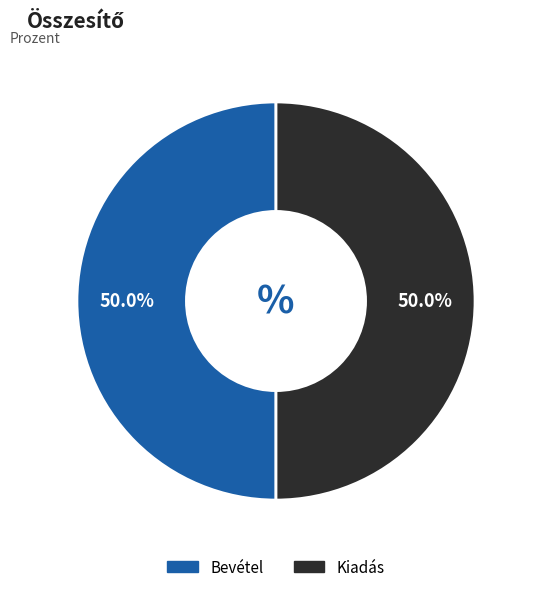

Count the number of slices in the pie.

2